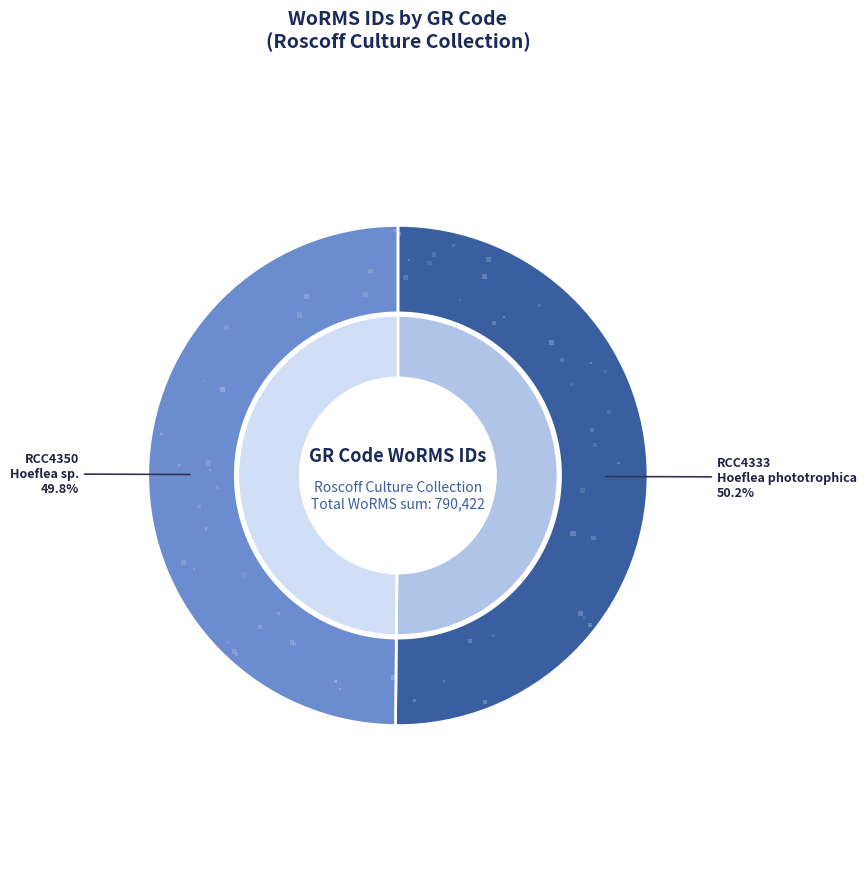

Between RCC4333 and RCC4350, which is larger?

RCC4333